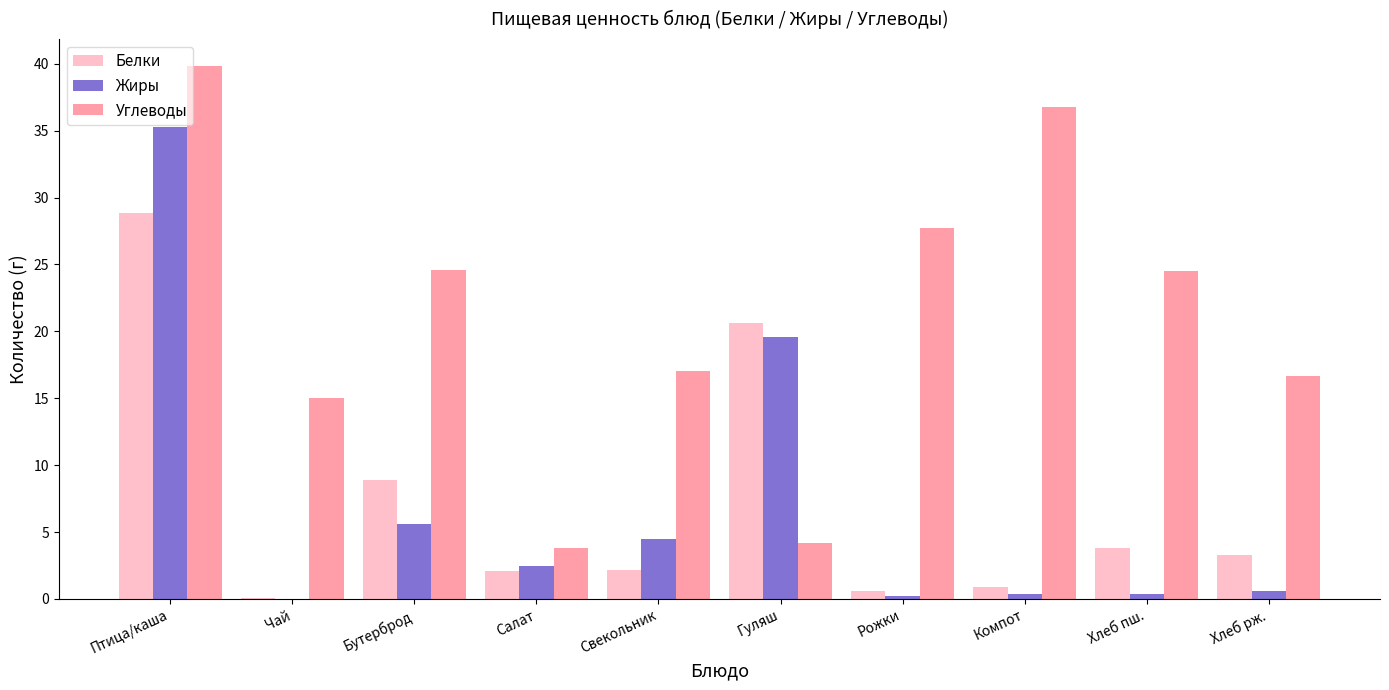

At which label does Углеводы first exceed 24?

Птица/каша